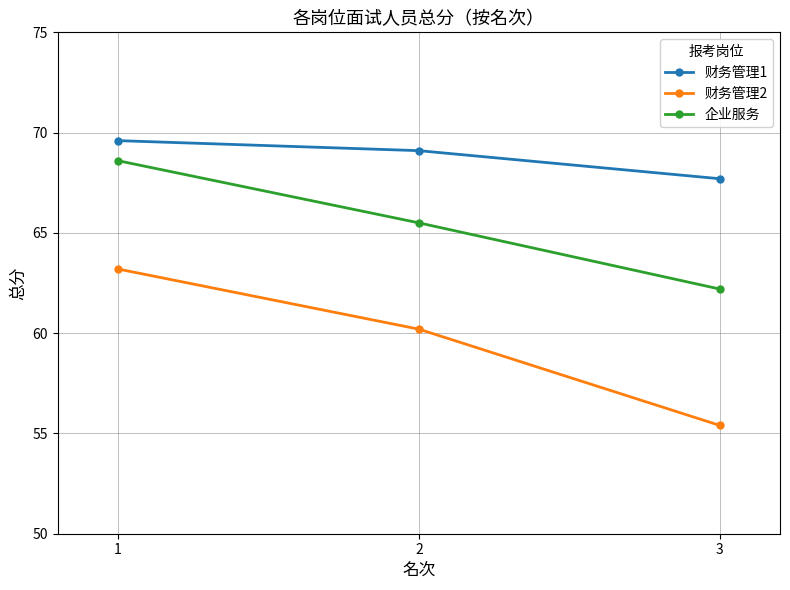

What is the total value across all series at 2?

194.8